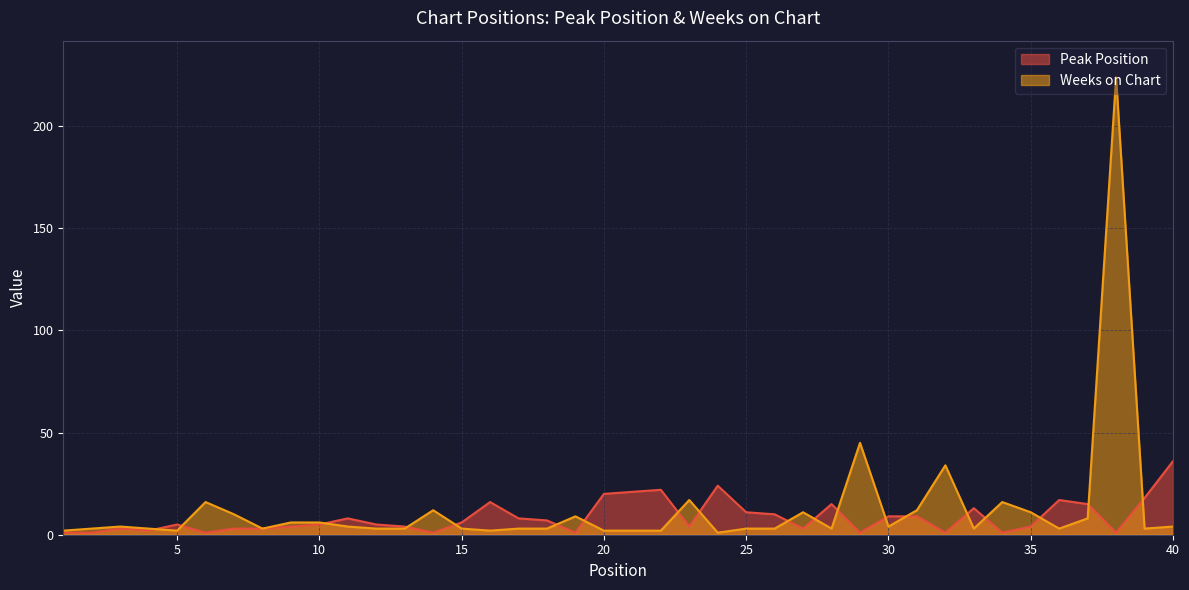

What is the difference between the second highest and second lowest values in the Weeks on Chart series?

43